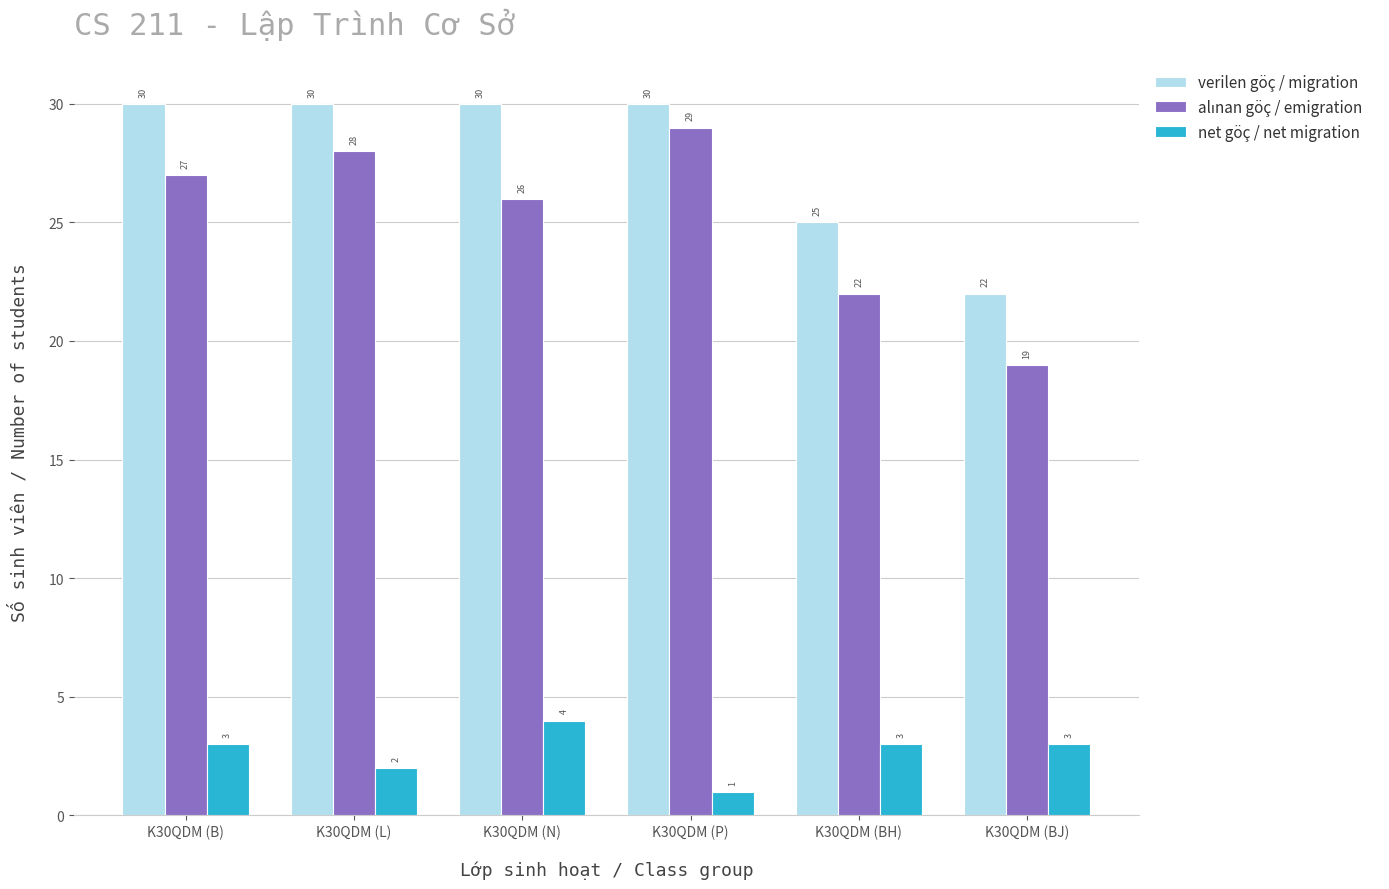

Where is verilen göç / migration nearest to the value 26?

K30QDM (BH)